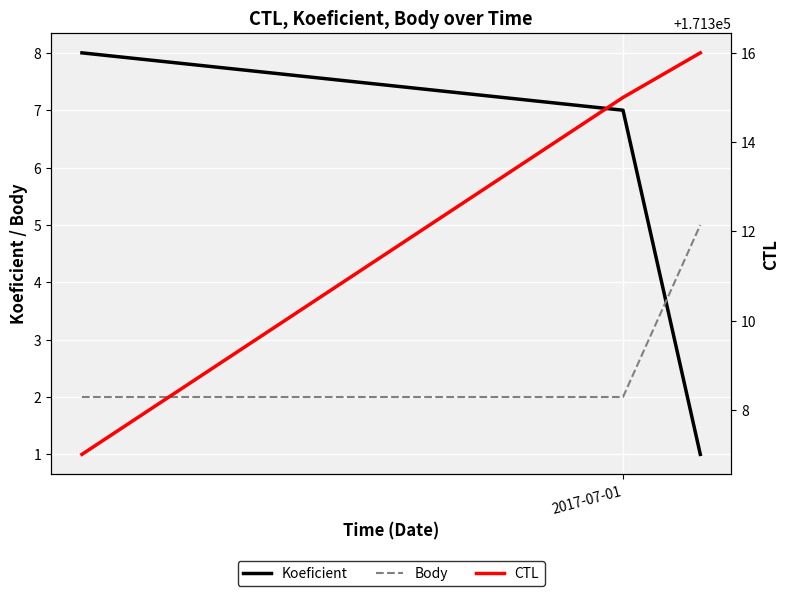

True or false: CTL has a value of 300442 at 2017-07-01.

False